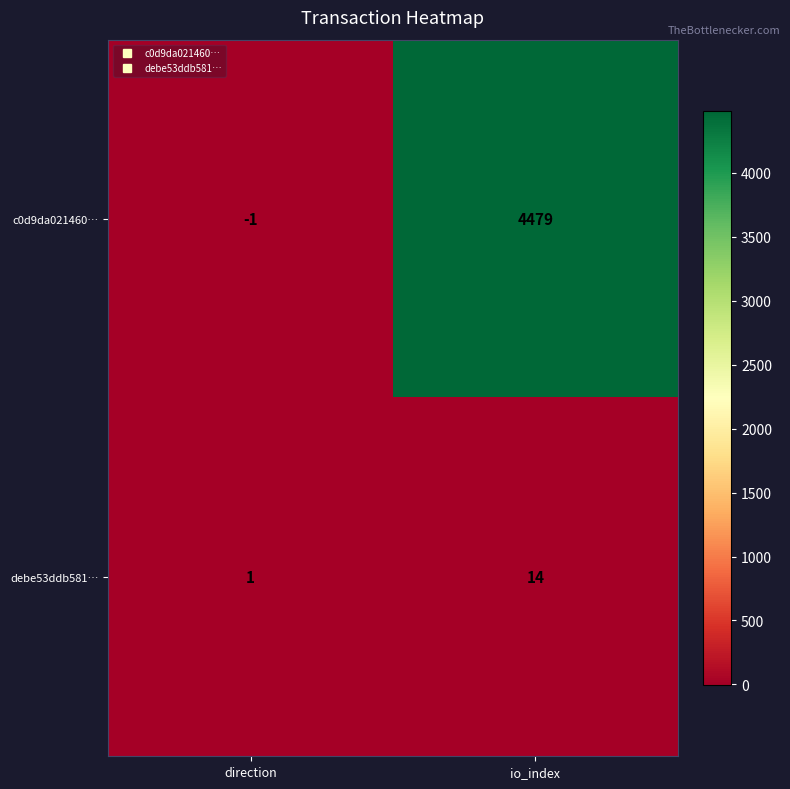

What is the difference between the highest and lowest values at direction?

2